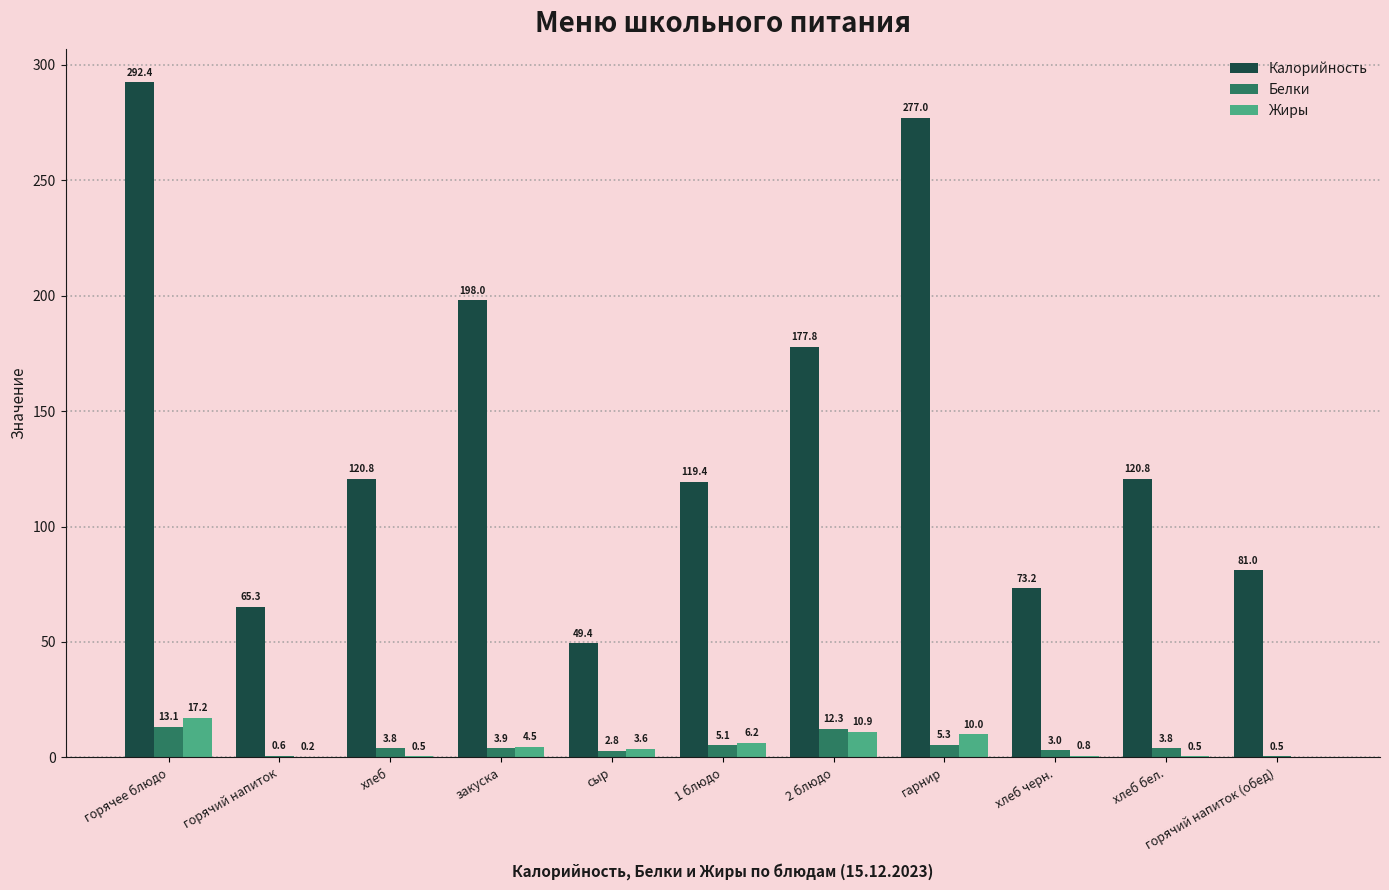

The value of Жиры at хлеб черн. is 0.8. True or false?

True